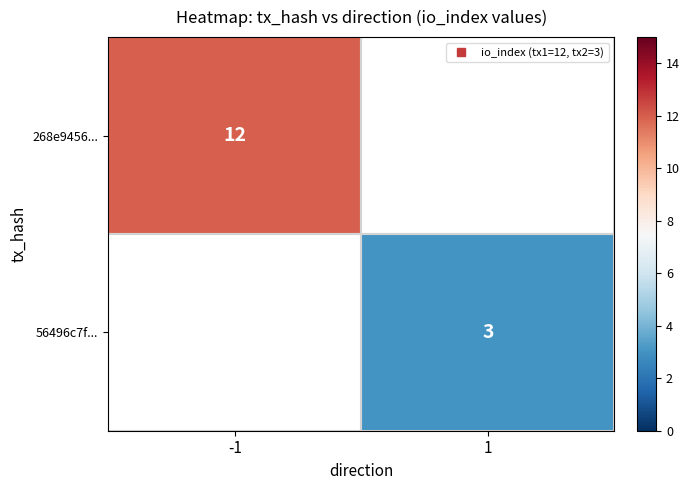

Between 1 and -1, which is larger?

-1